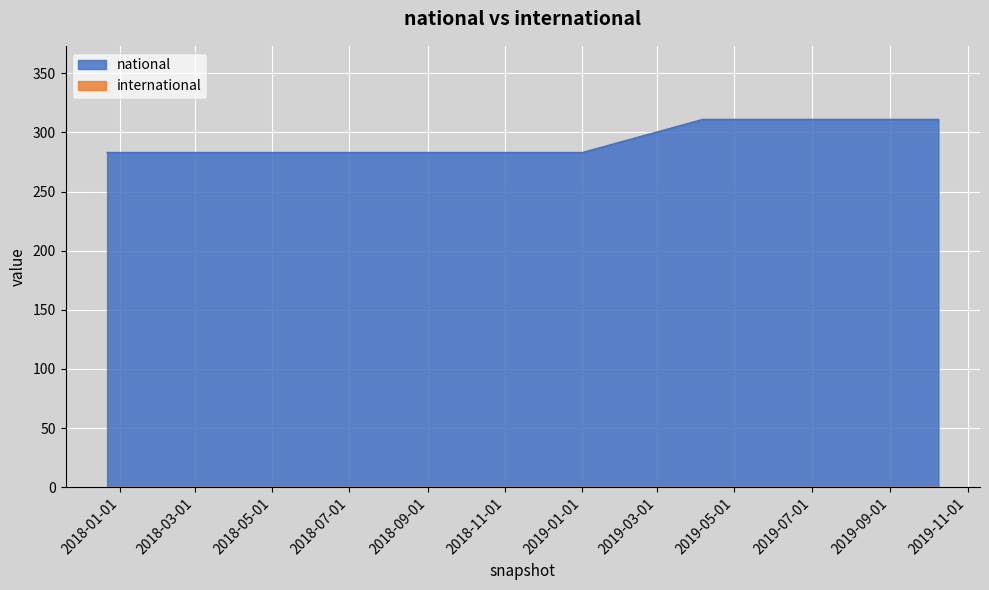

What is the label of the 5th point from the left?

2019-01-01